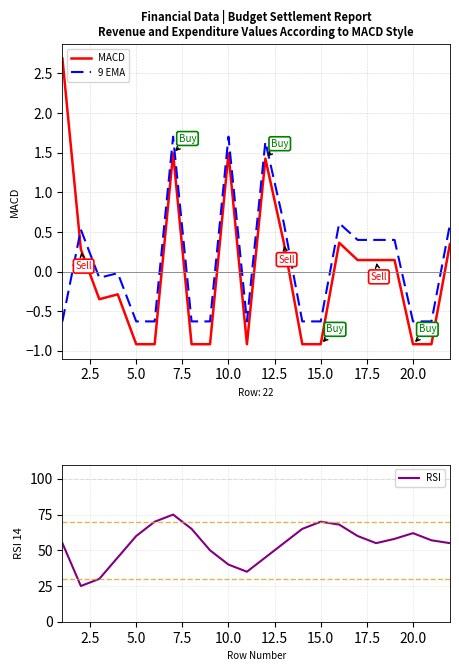

True or false: MACD has a value of -1.3 at 5.0.

False